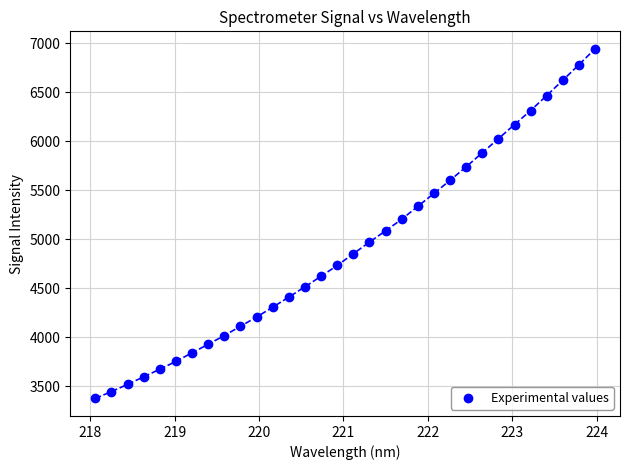

What is the range of Y values (max minus min)?

3568.8